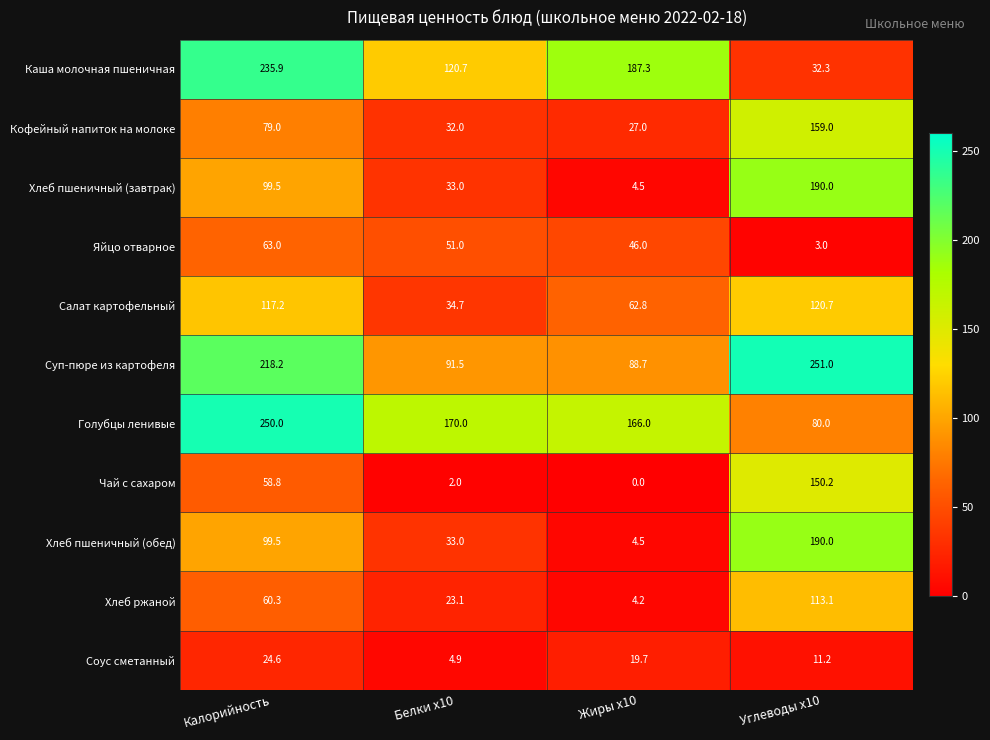

Where is Хлеб пшеничный (завтрак) nearest to the value 97?

Калорийность